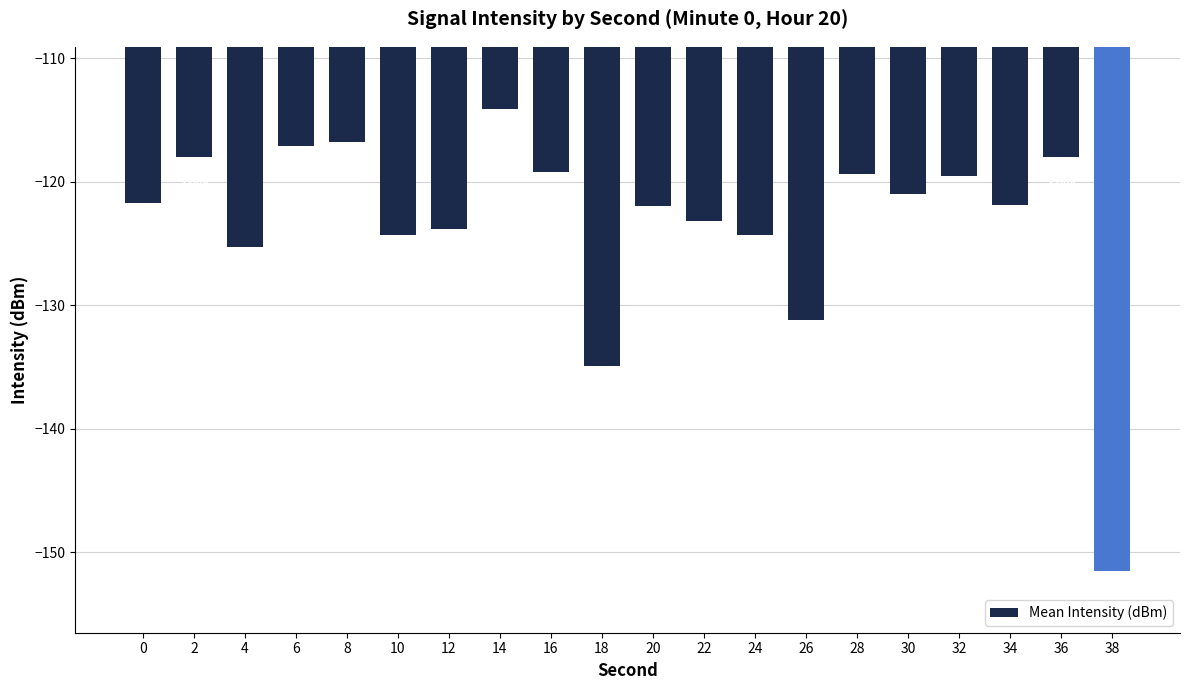

What is the value of the 10th bar from the left?

-134.9